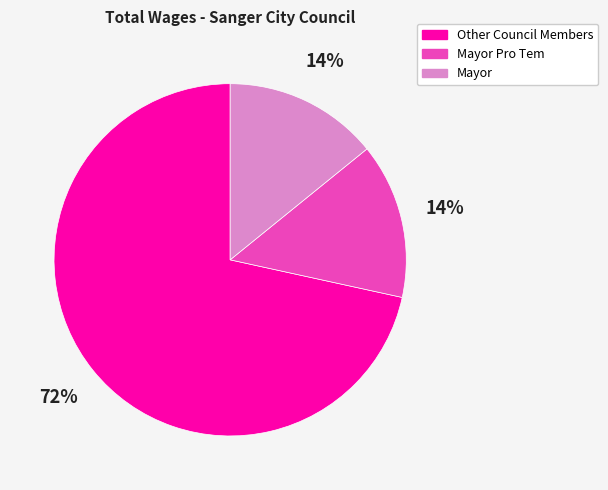

To the nearest percent, what is the average slice percentage?

33%